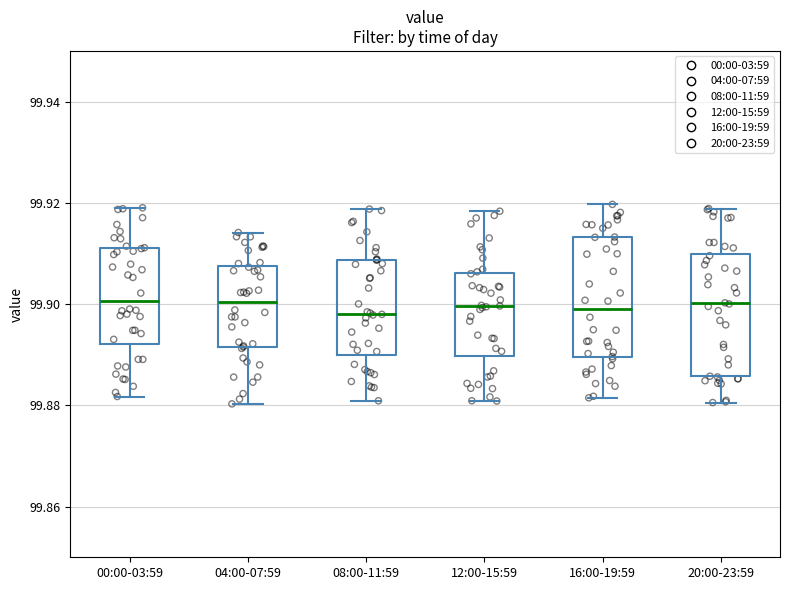

Where is the upper edge of the box for 04:00-07:59 on the y-axis? The values are not printed on the chart, so give them approximately, as read against the axis.

99.908